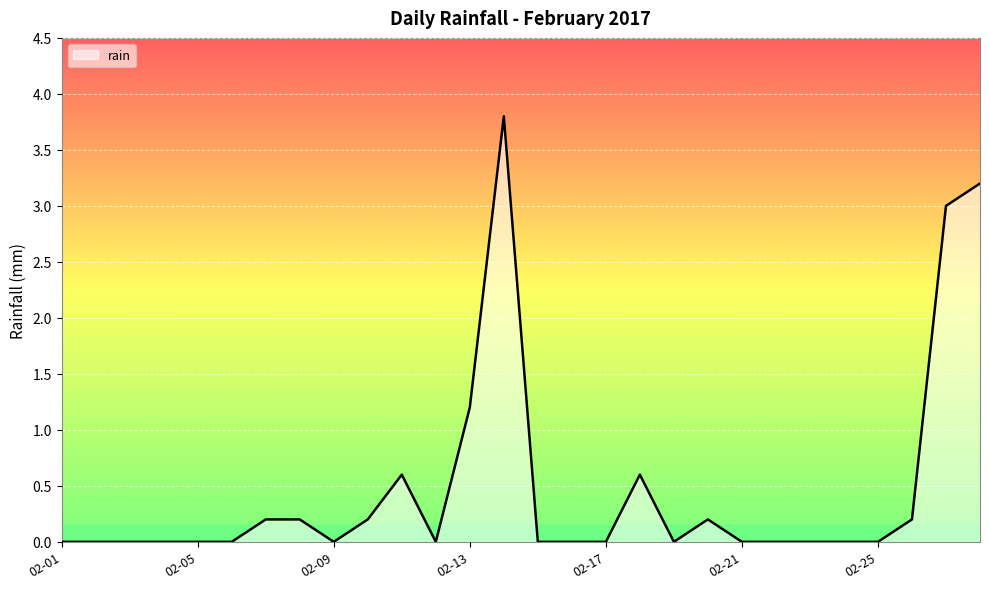

What is the greatest value displayed?

3.8